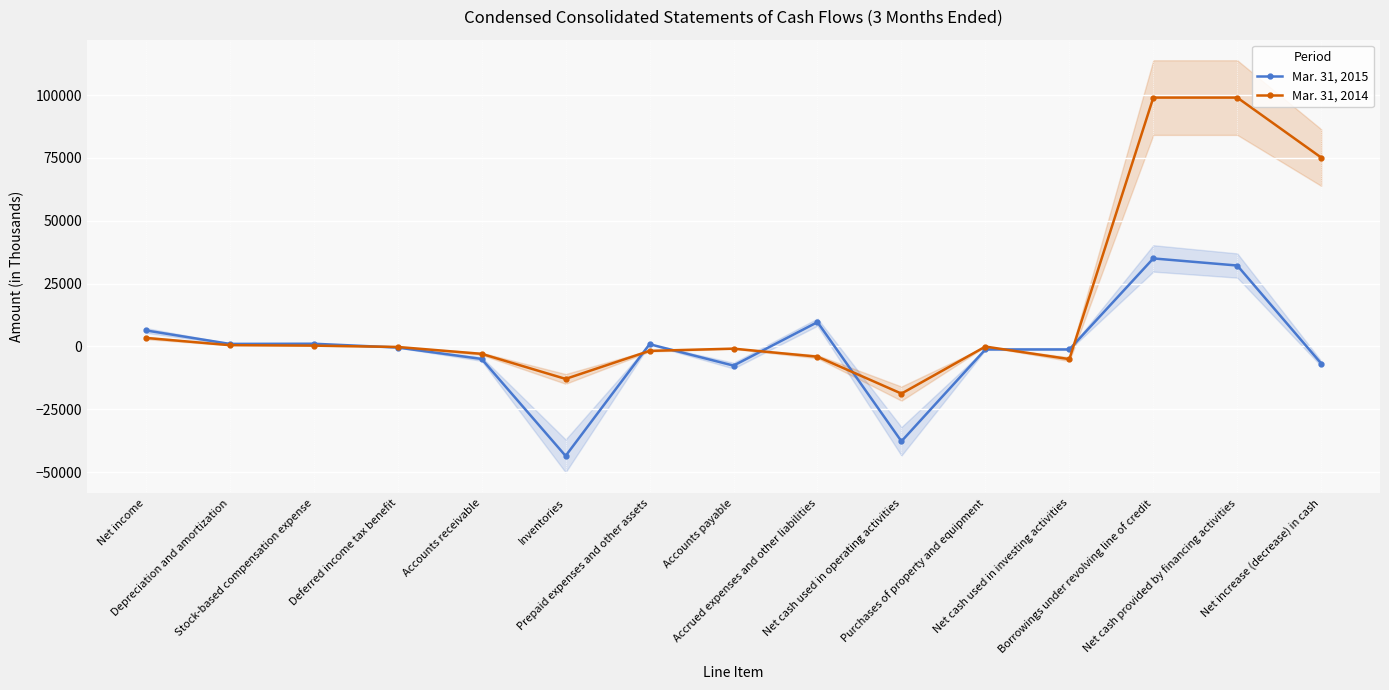

Where does the Mar. 31, 2015 series first go above -453?

Net income